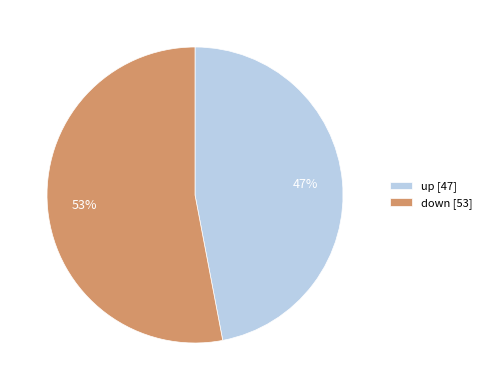

Is the sum of up [47] and down [53] greater than half?

Yes